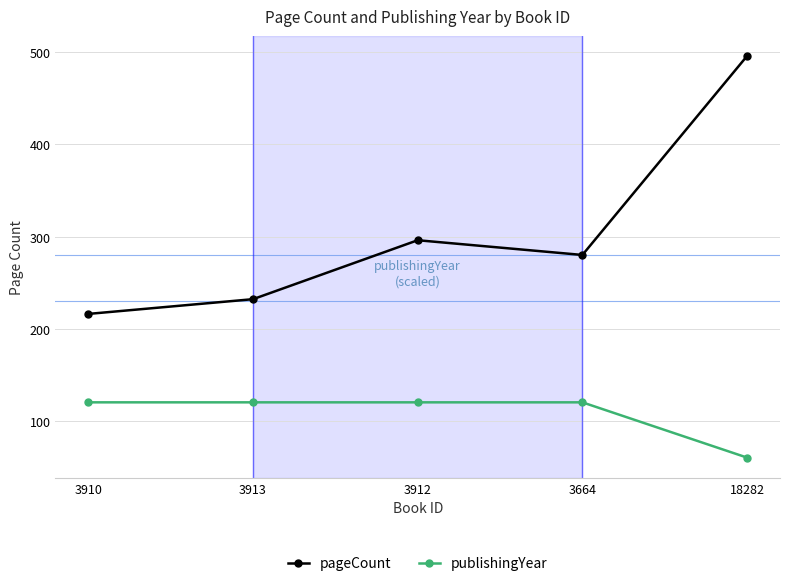

What value does the publishingYear series have at 3664?

120